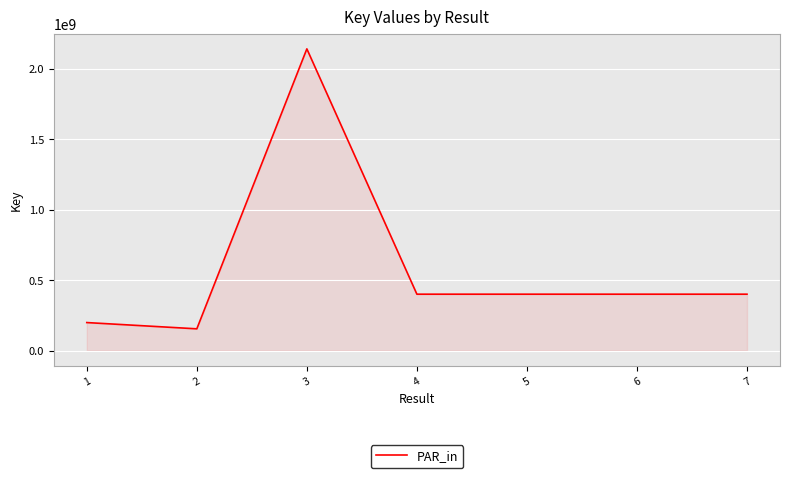

Which has a higher value, 7 or 1?

7